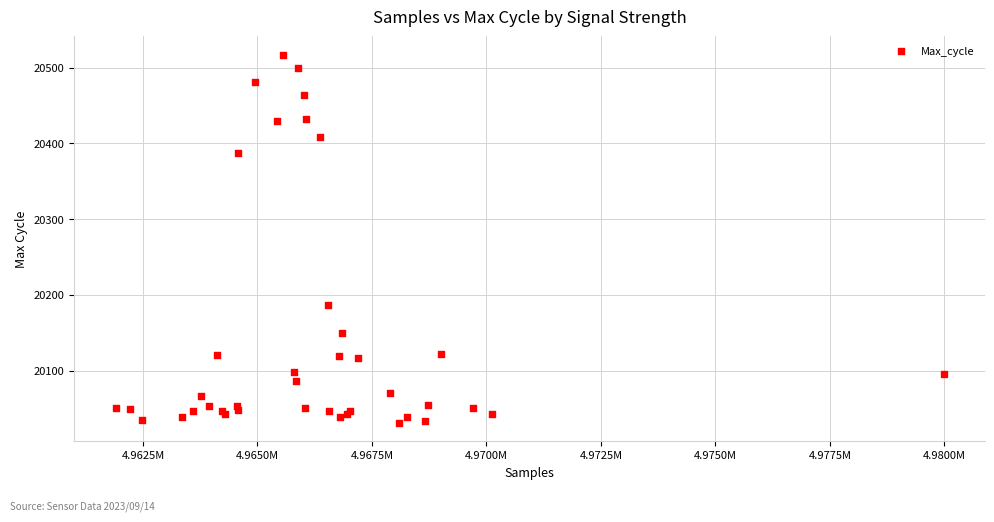

What Y value in the scatter plot is closest to 20274?

20186